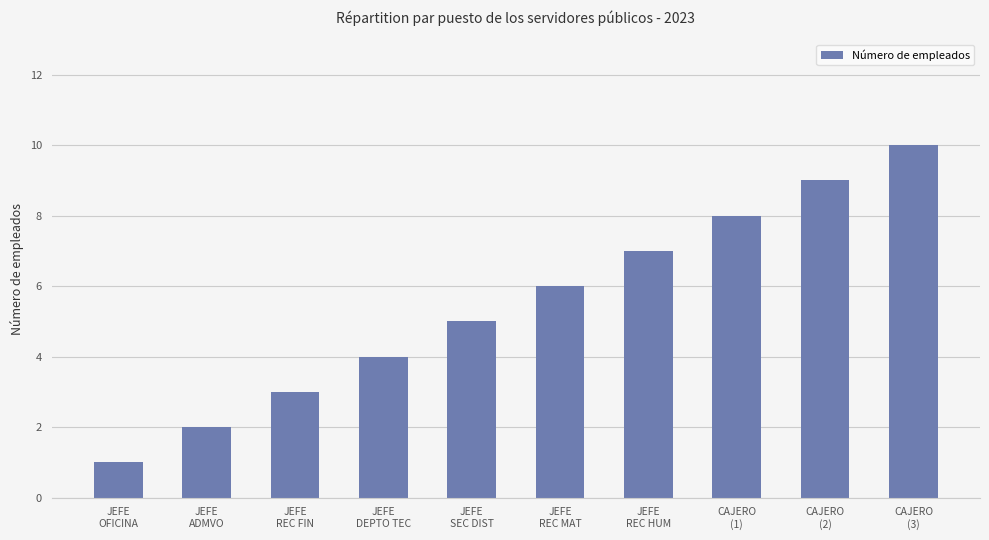

How many data points does each series have?

10